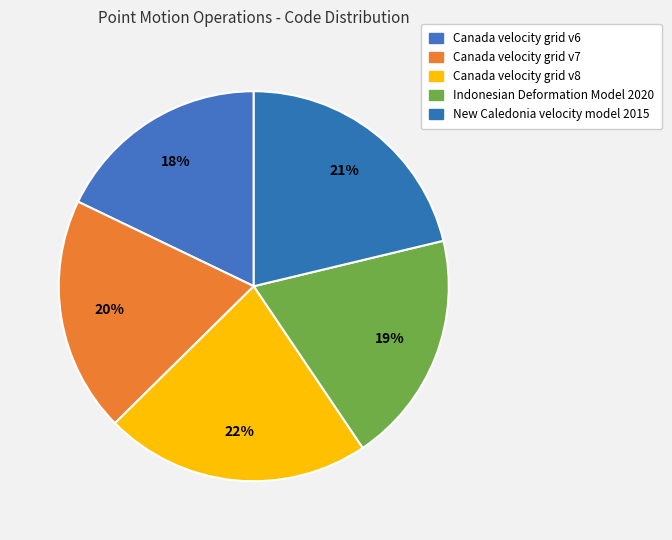

How many slices are in this pie chart?

5